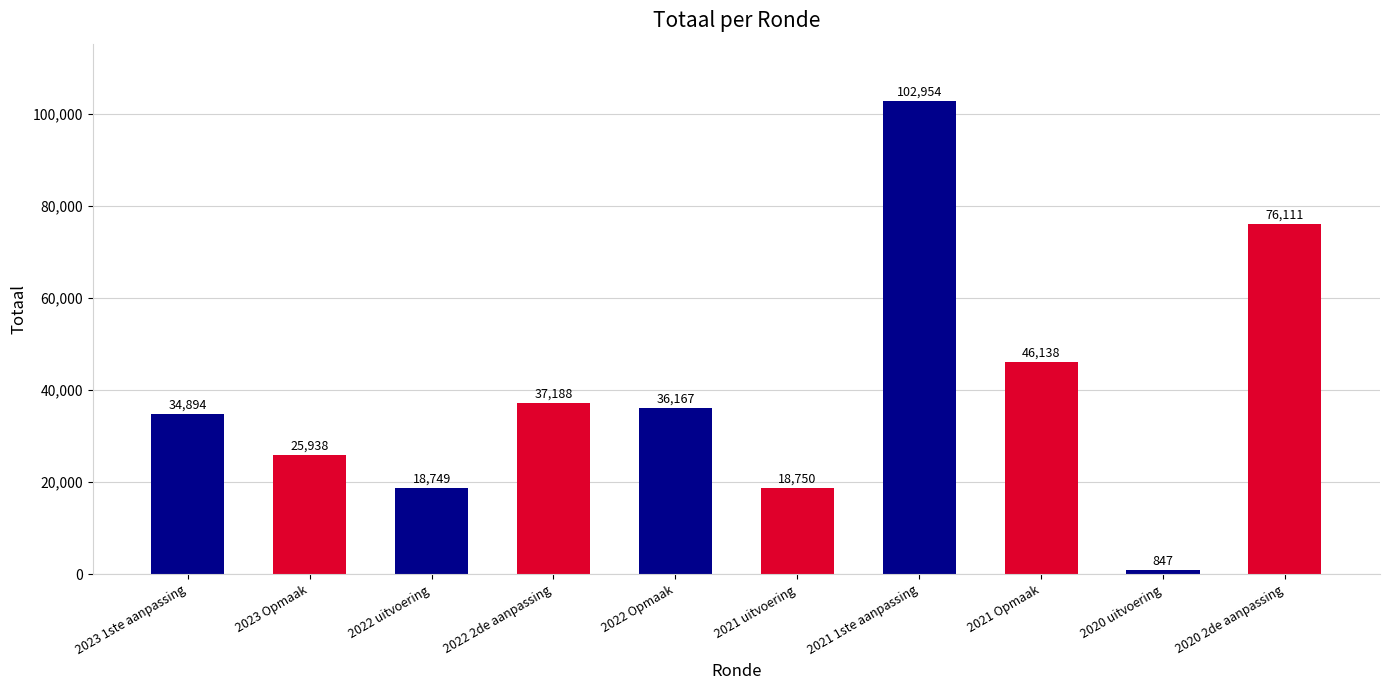

What is the ratio of the value at 2021 1ste aanpassing to the value at 2023 Opmaak?

4.0